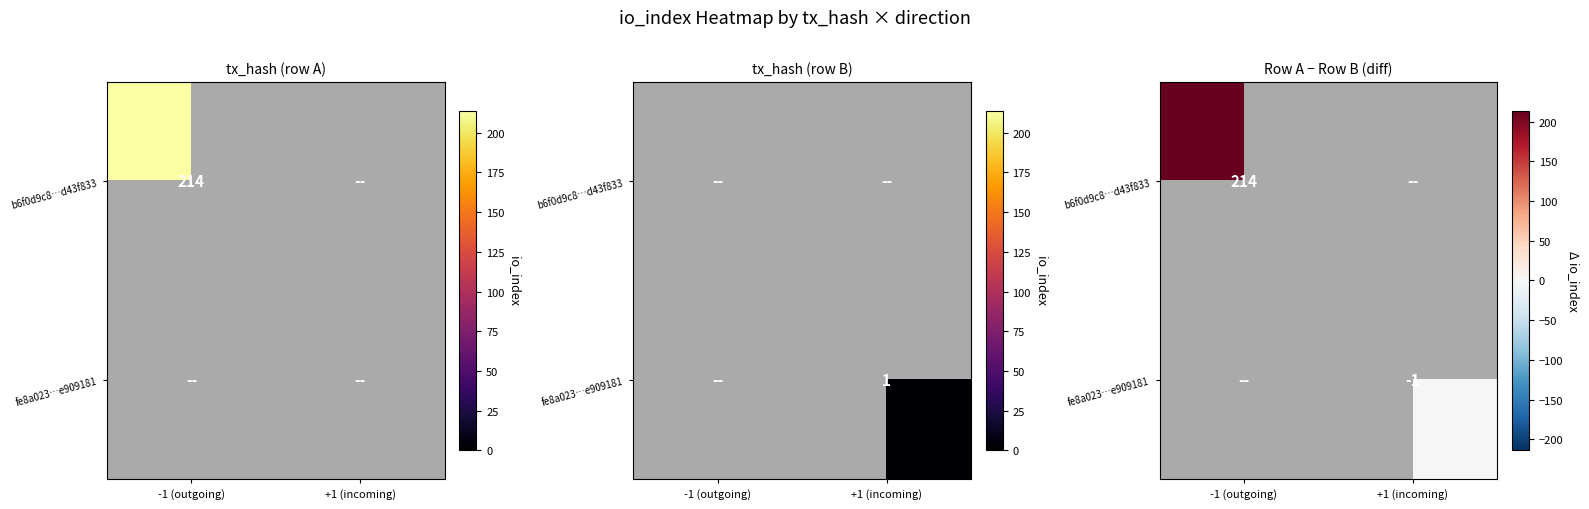

At +1 (incoming), list the series in order from smallest to largest.

b6f0d9c8…d43f833, fe8a023…e909181